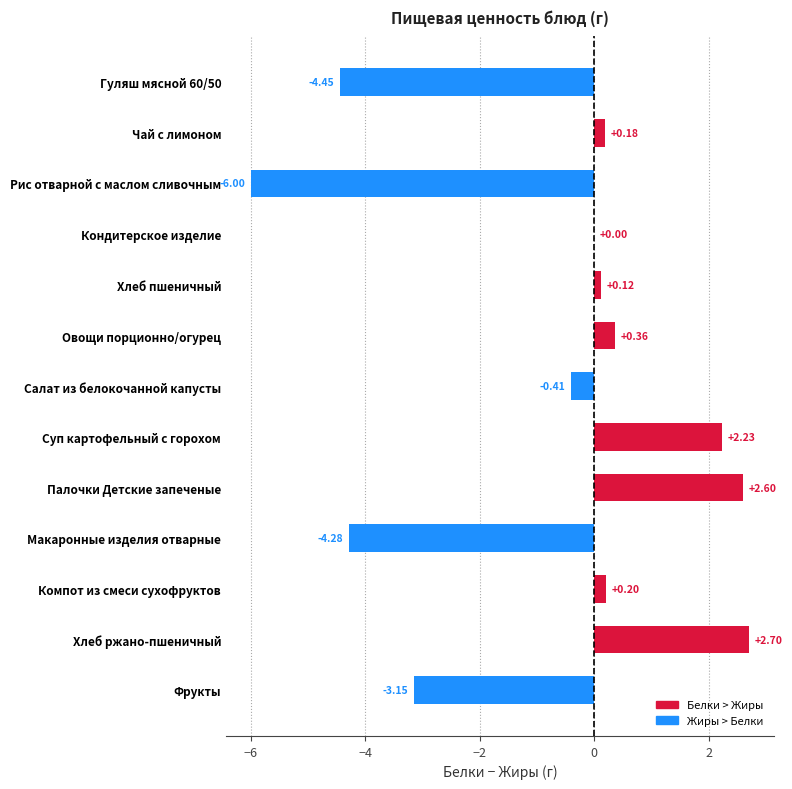

What is the sum of all values?

-9.9